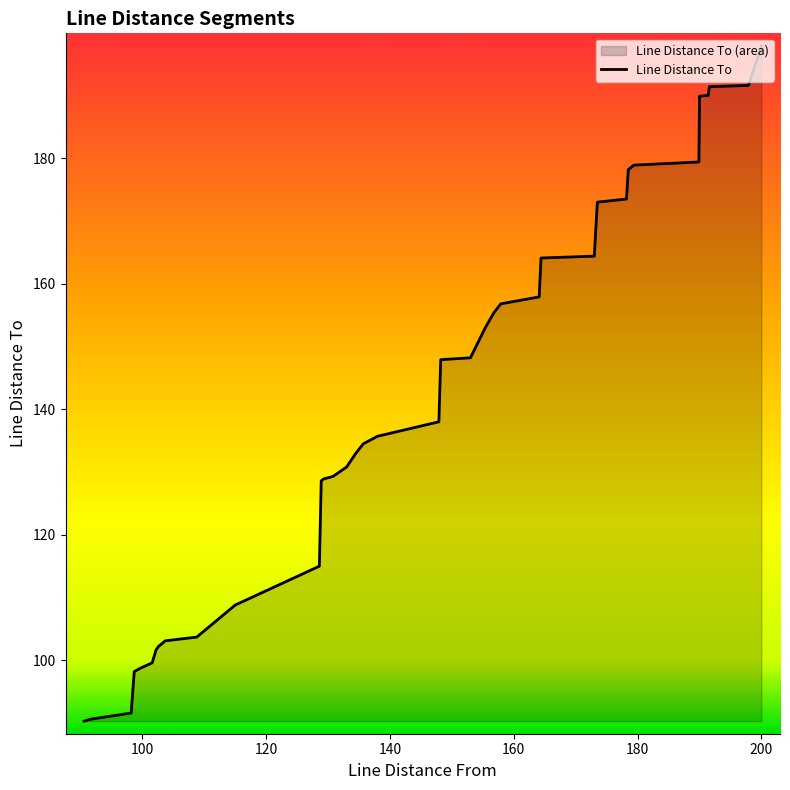

Count the number of data series in this chart.

1